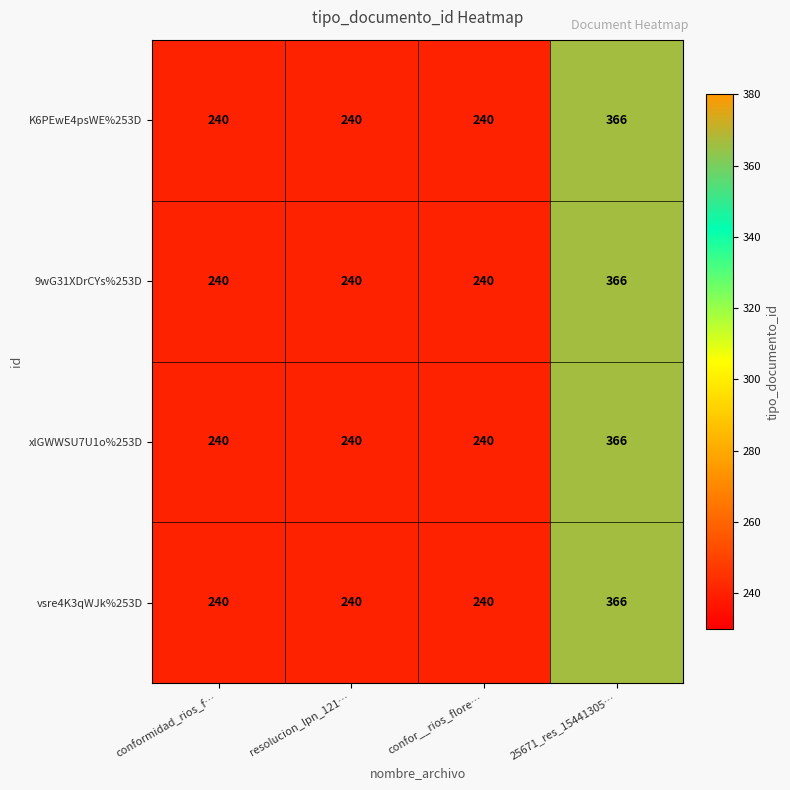

What is the sum of all vsre4K3qWJk%253D values?

1086